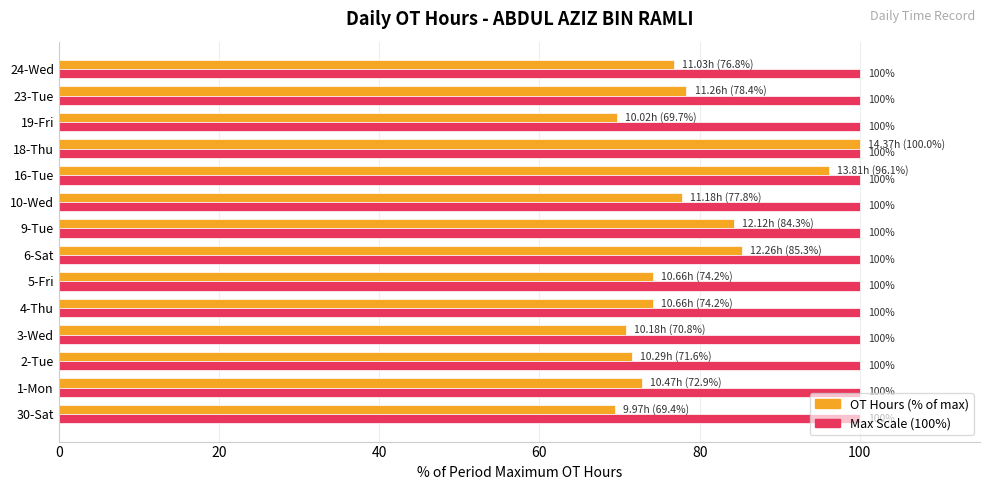

Which series has the largest range (max minus min)?

OT Hours (% of max)